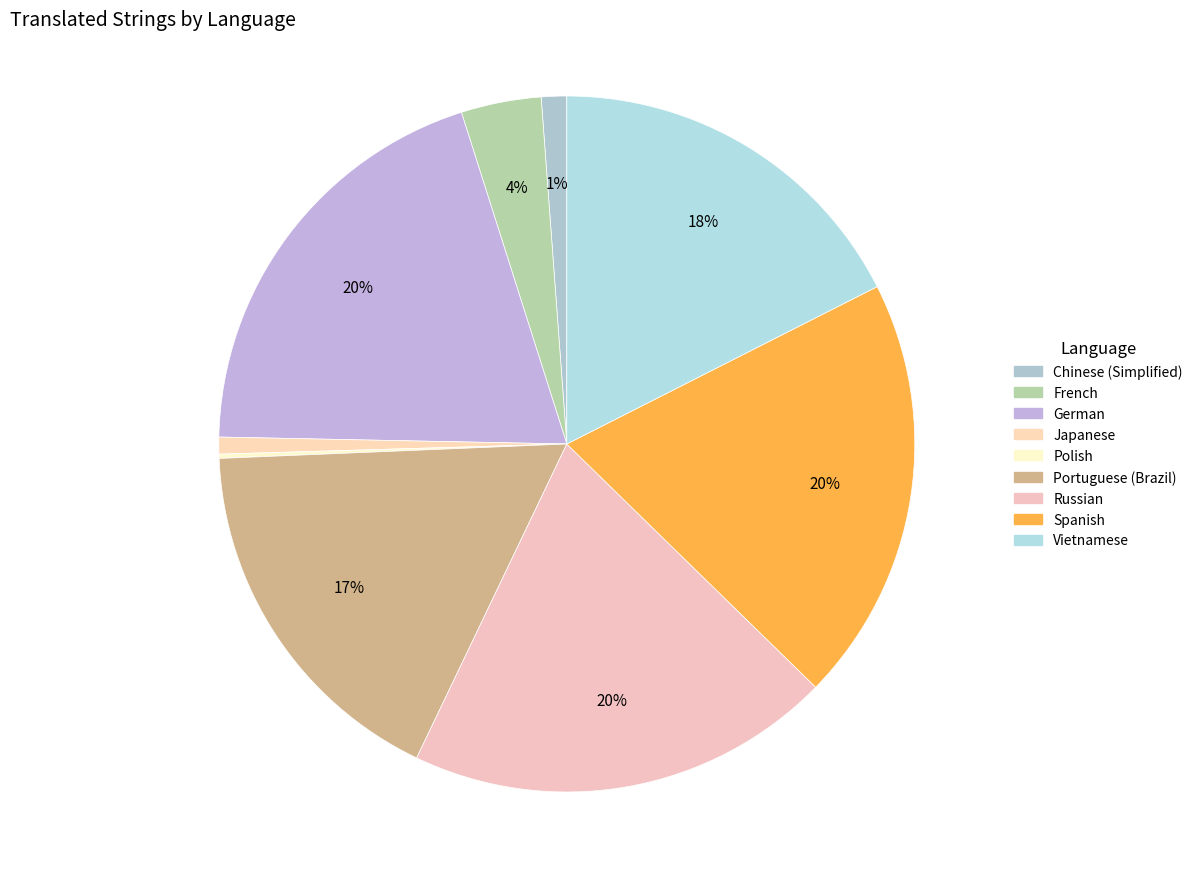

What is the change in value from German to Polish?

-200